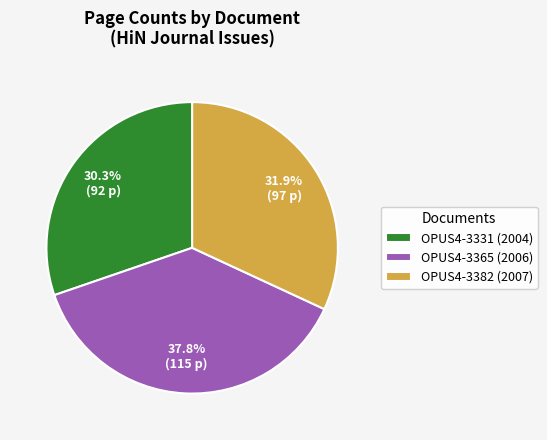

Which slice is the smallest?

OPUS4-3331 (2004)